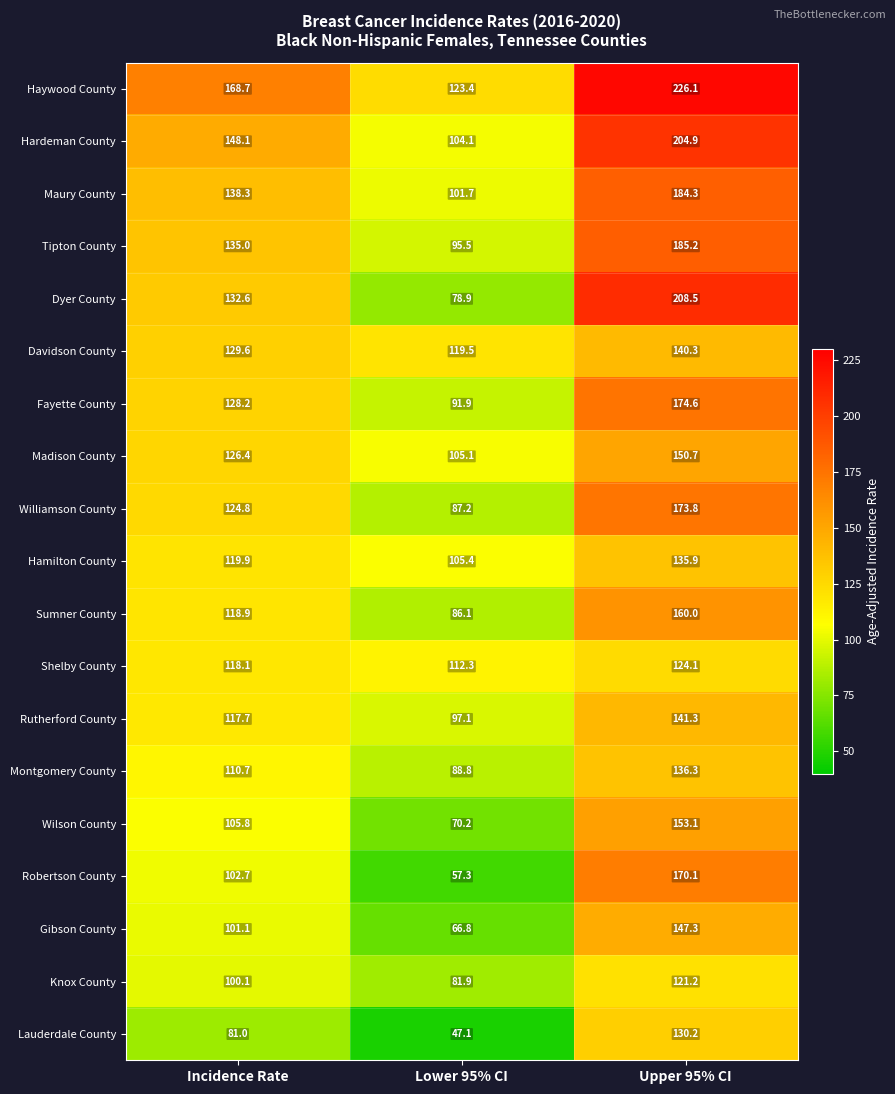

Is it true that Haywood County equals 226.1 at Upper 95% CI?

True